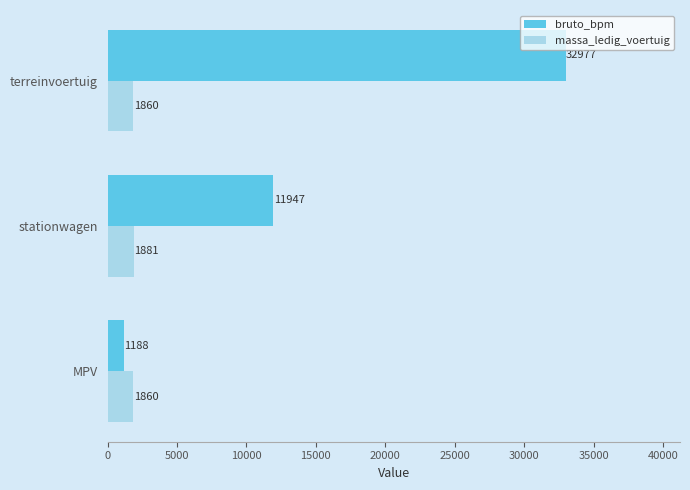

At which category does the chart reach its peak across all series?

terreinvoertuig